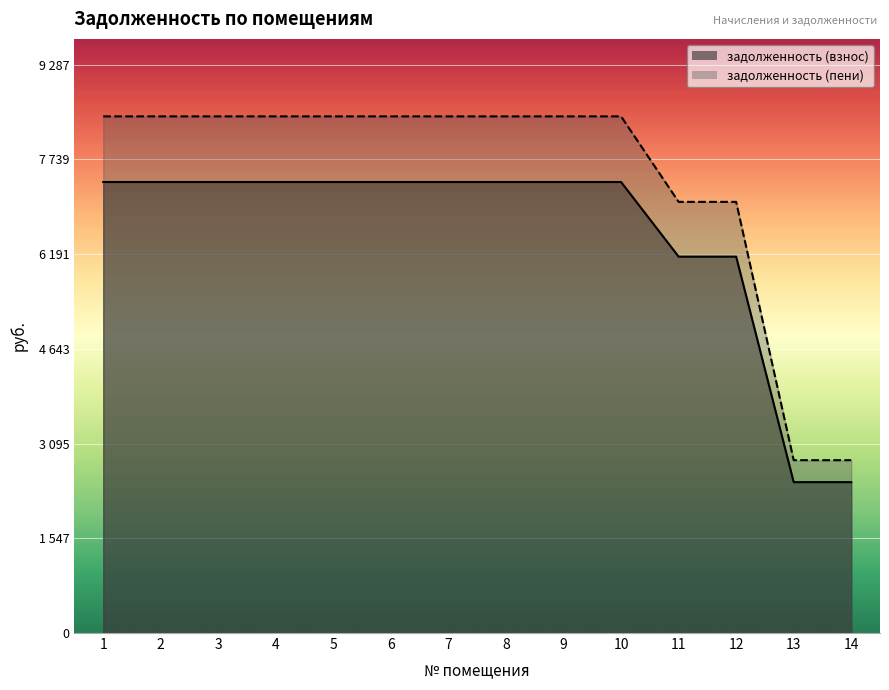

Reading right to left, extract all data points from this chart.

задолженность (взнос): 14=2465.8	13=2465.8	12=6151.1	11=6151.1	10=7370.6	9=7370.6	8=7370.6	7=7370.6	6=7370.6	5=7370.6	4=7370.6	3=7370.6	2=7370.6	1=7370.6
задолженность (пени): 14=2824.6	13=2824.6	12=7046.1	11=7046.1	10=8443.0	9=8443.0	8=8443.0	7=8443.0	6=8443.0	5=8443.0	4=8443.0	3=8443.0	2=8443.0	1=8443.0